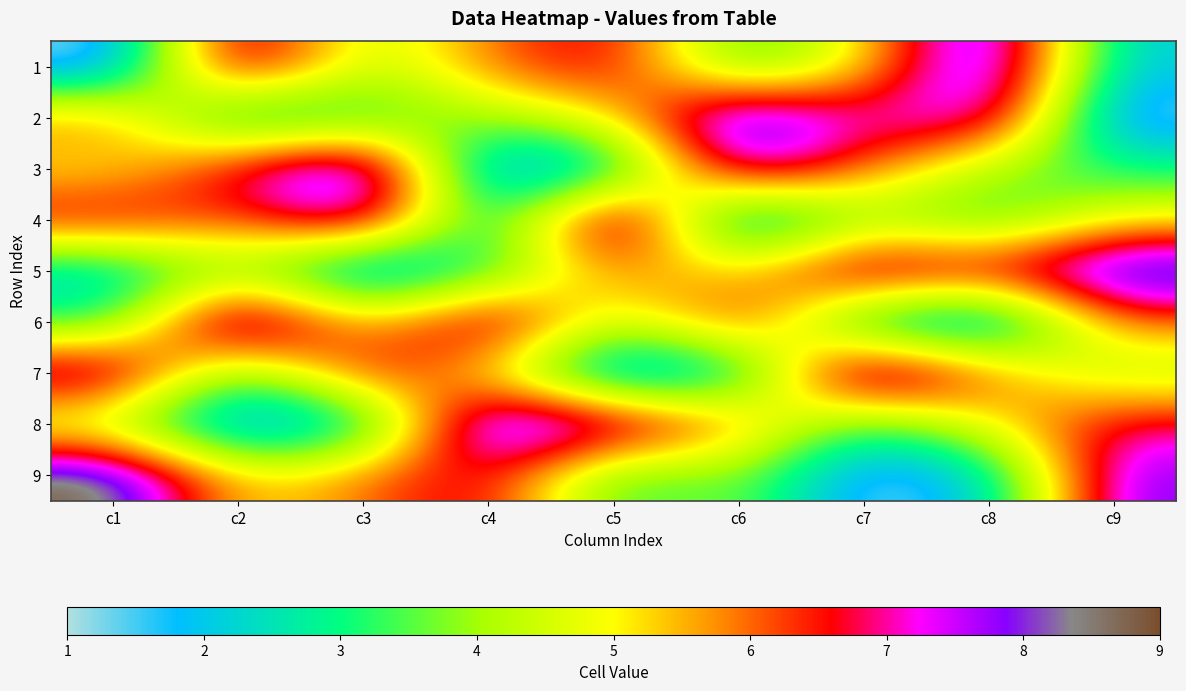

At how many categories does at least one series exceed 7?

9